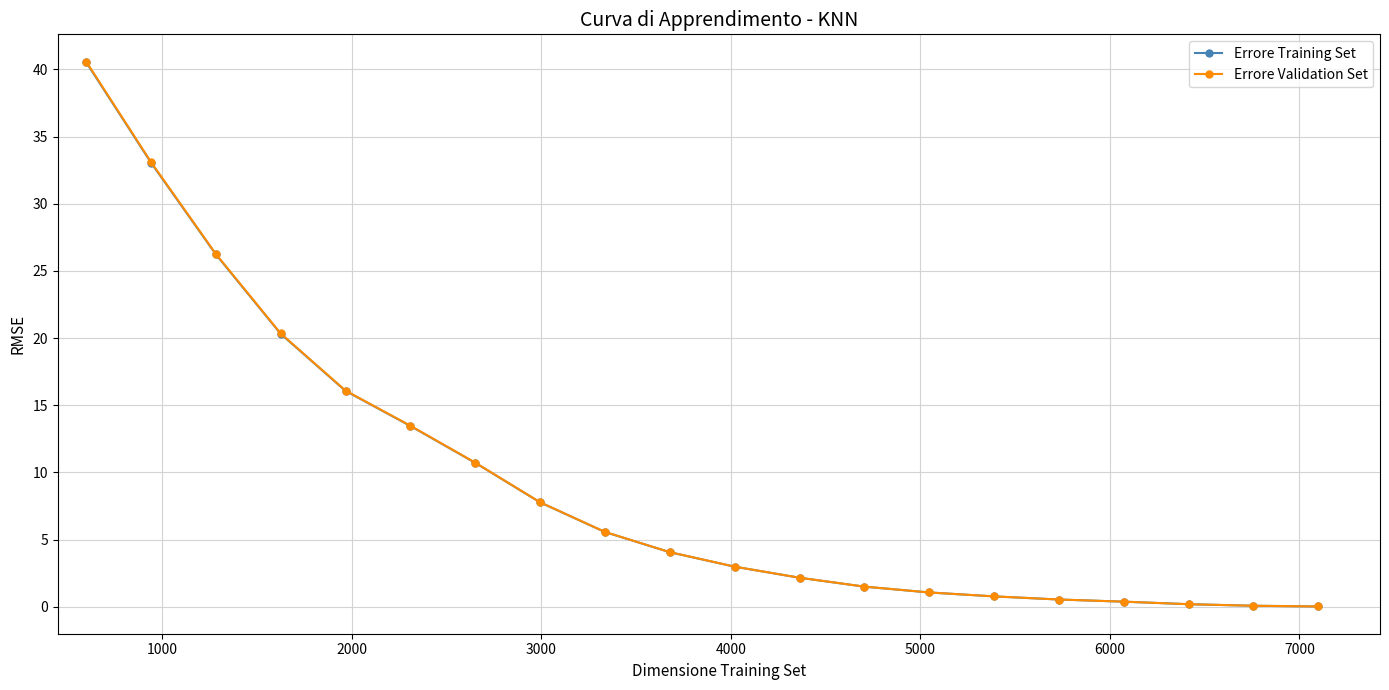

What is the value of the Errore Training Set point at the 8th from the left?

7.8